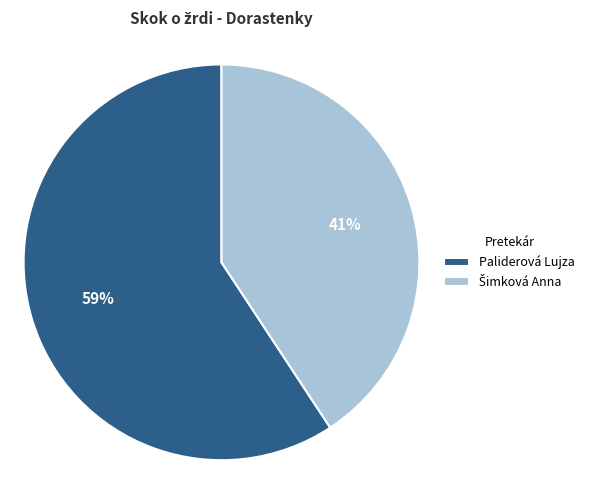

How many slices are in this pie chart?

2